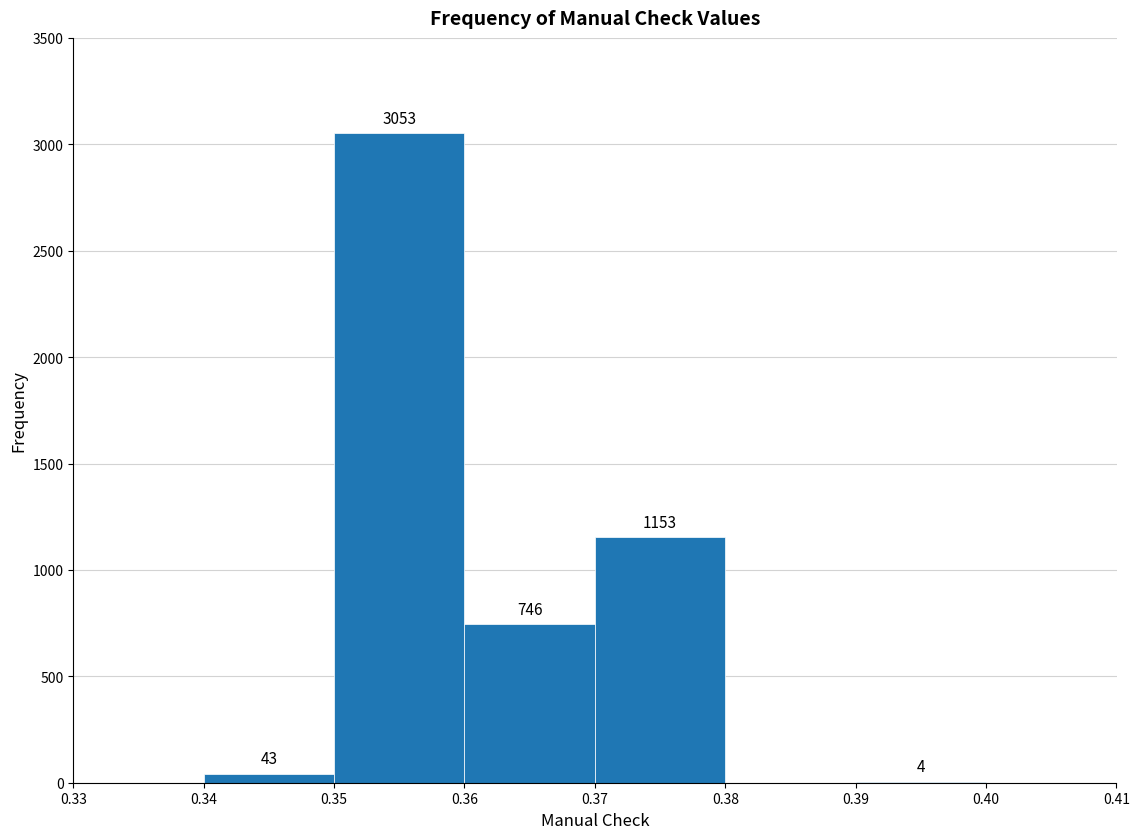

Which range on the x-axis has the tallest bar?

0.35 to 0.36